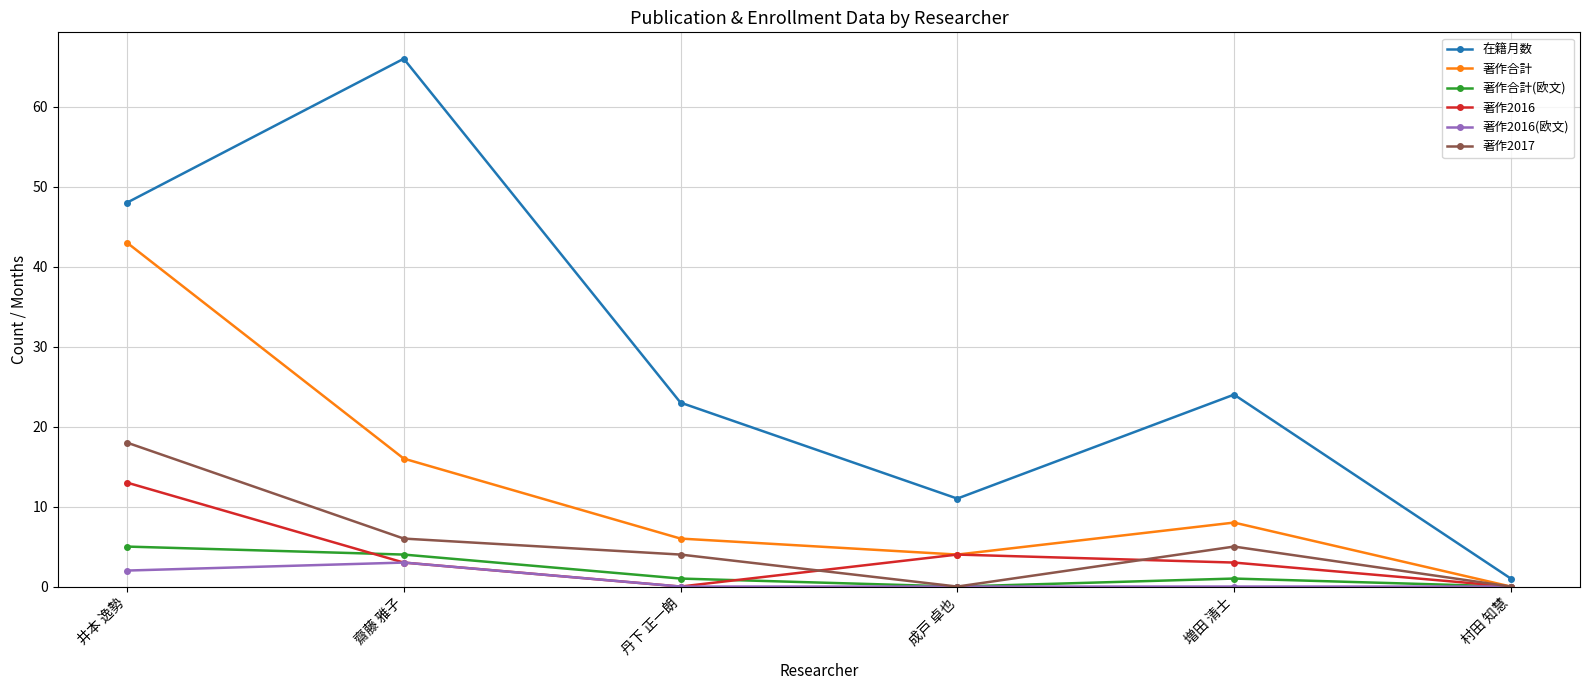

What is the label of the 6th point from the right?

井本 逸勢